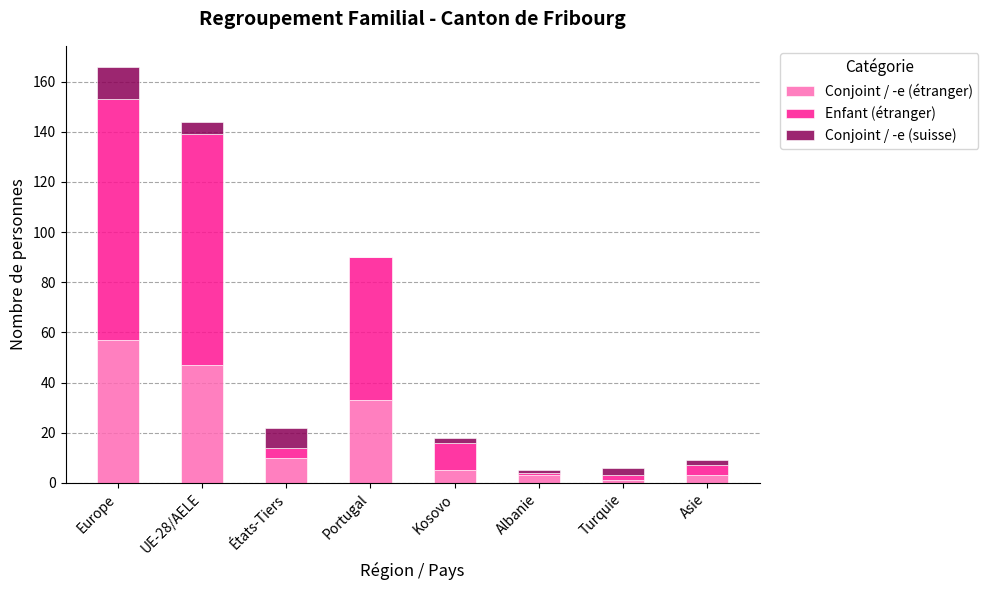

Which series has the largest range (max minus min)?

Enfant (étranger)